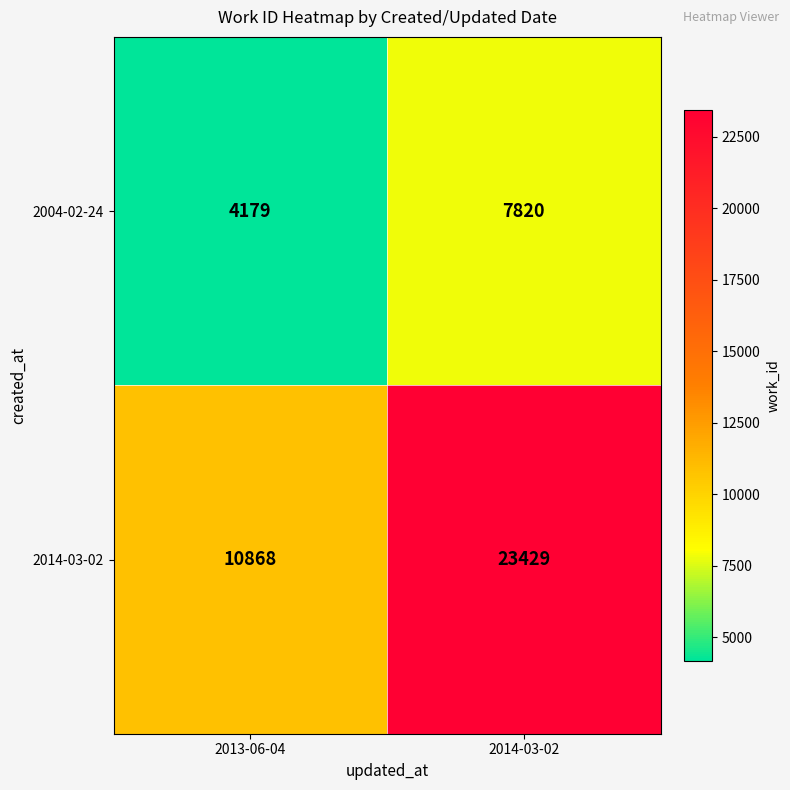

At 2013-06-04, list the series in order from largest to smallest.

2014-03-02, 2004-02-24